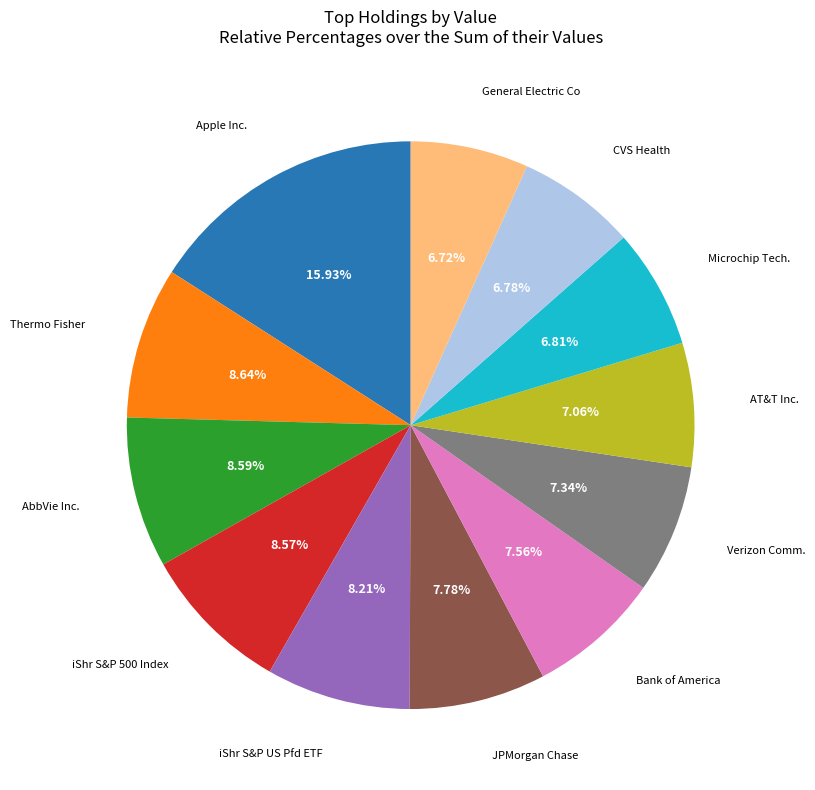

Is there a majority slice in this chart?

No